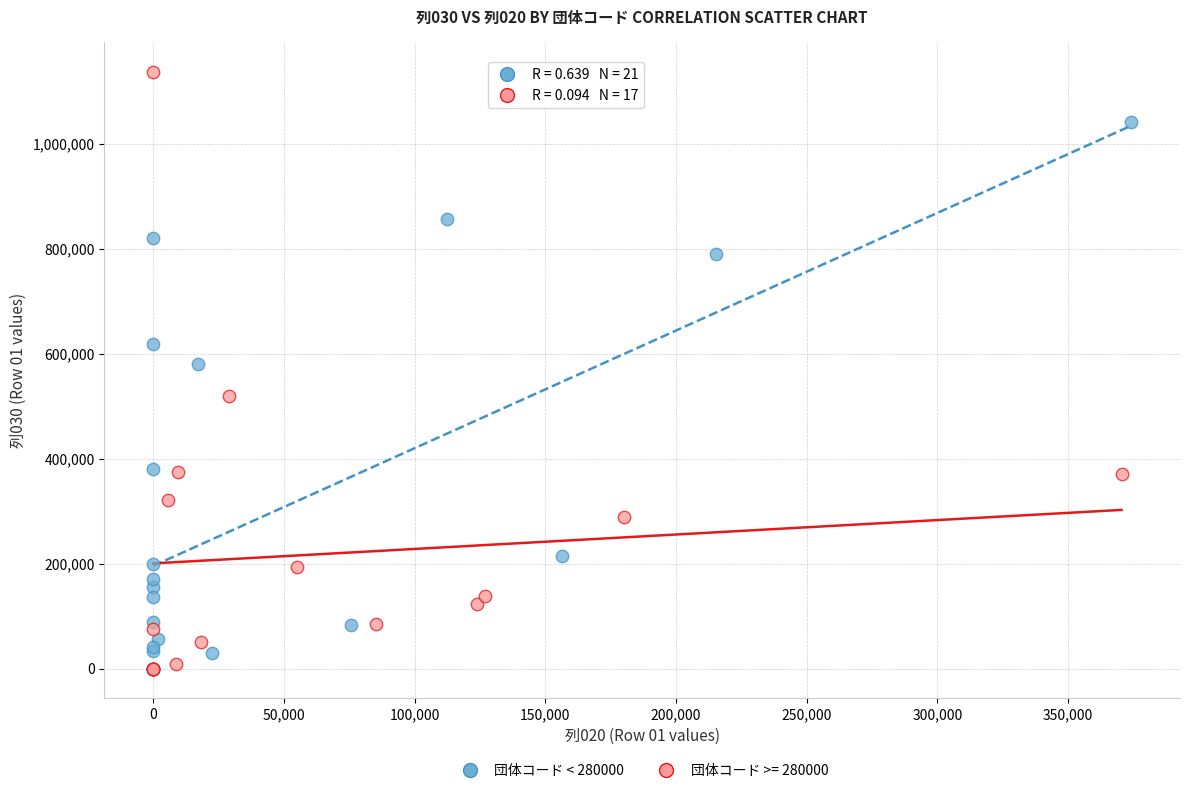

Which series contains the highest Y value?

団体コード >= 280000